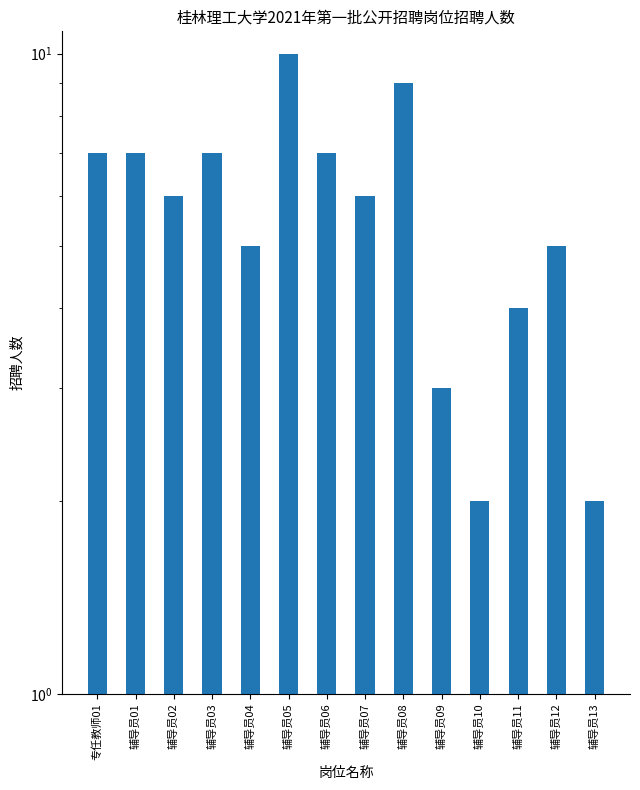

What is the sum of the values at 辅导员03 and 专任教师01?

14